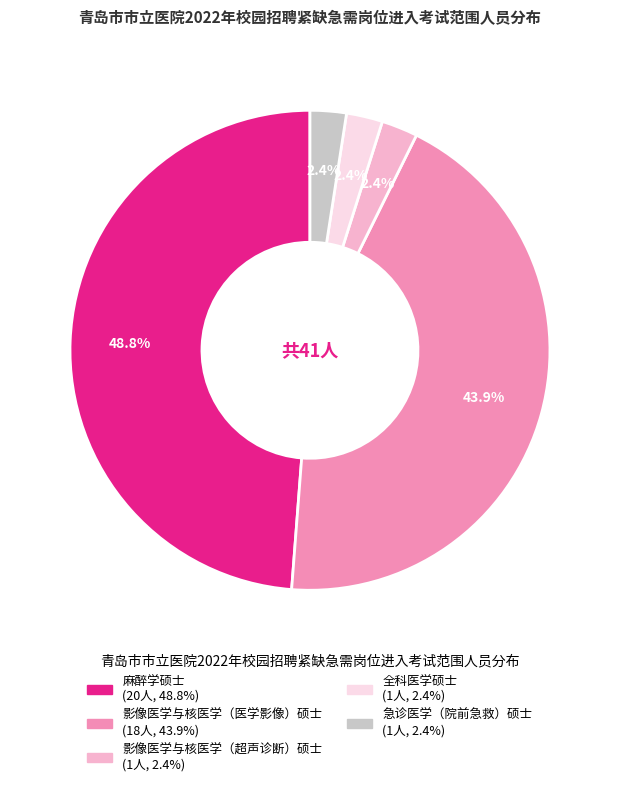

To the nearest percent, what is the average slice percentage?

20%